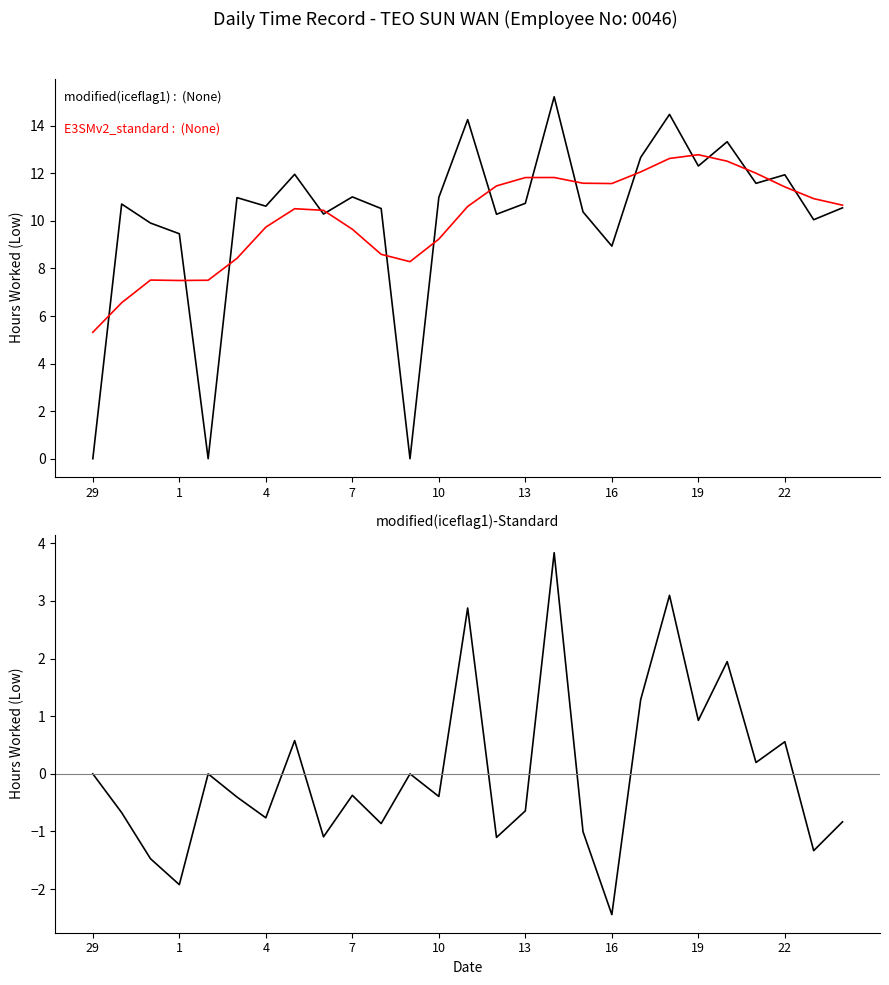

Rank the series by their maximum value, from highest to lowest.

modified(iceflag1) : (None), E3SMv2_standard : (None), modified(iceflag1)-Standard